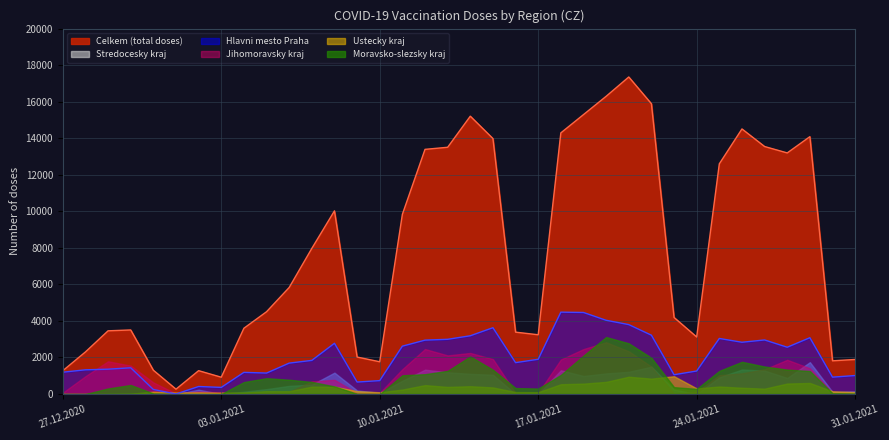

The Celkem (total doses) series shows 14086 at 29.01.2021. True or false?

True